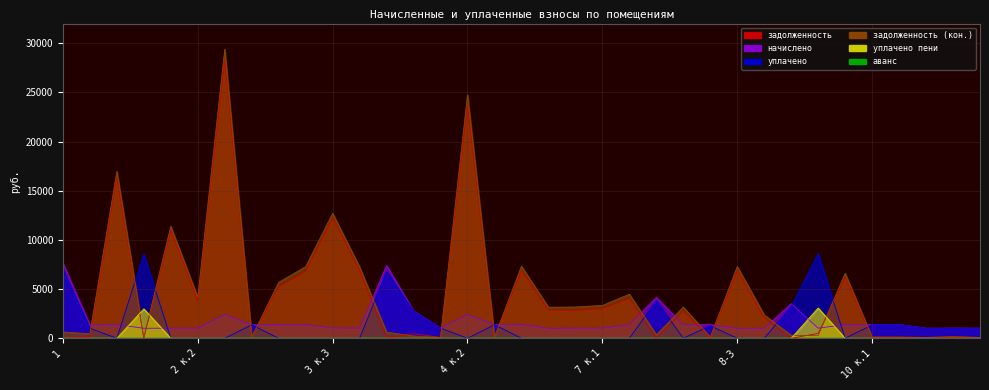

At which label is задолженность closest to 14097?

3 к.3